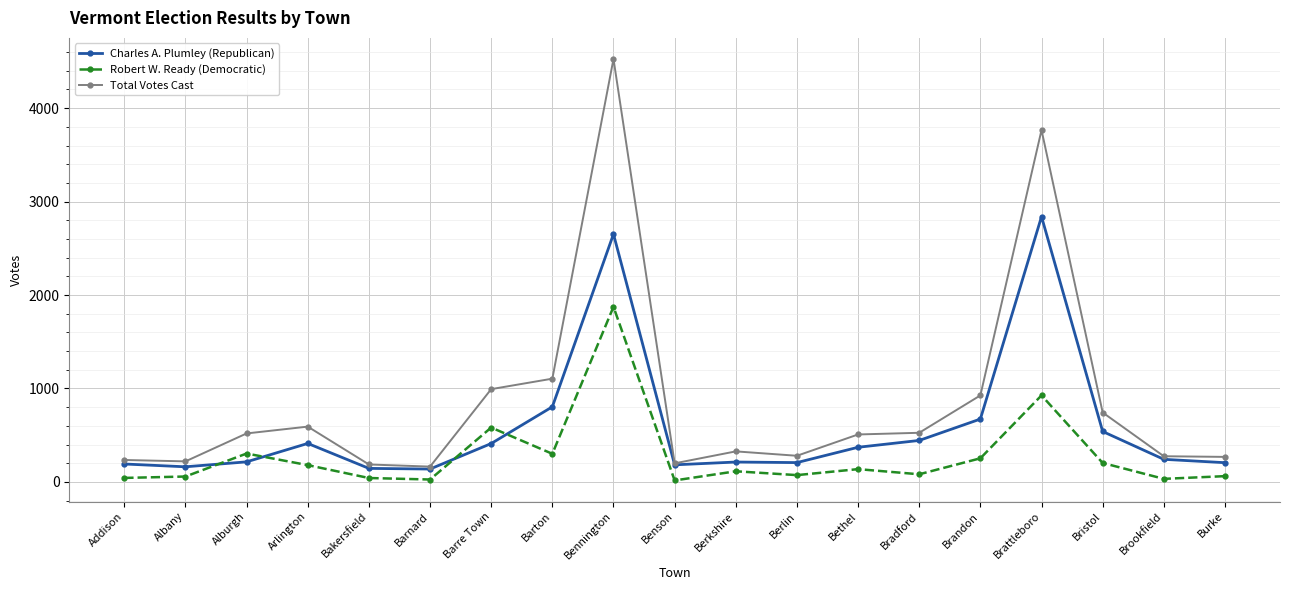

Where is Total Votes Cast nearest to the value 2345?

Barton